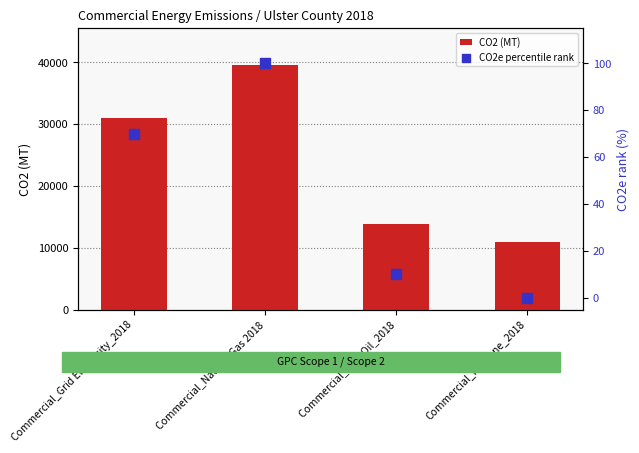

At which category is the sum across all series the highest?

Commercial_Natural Gas 2018